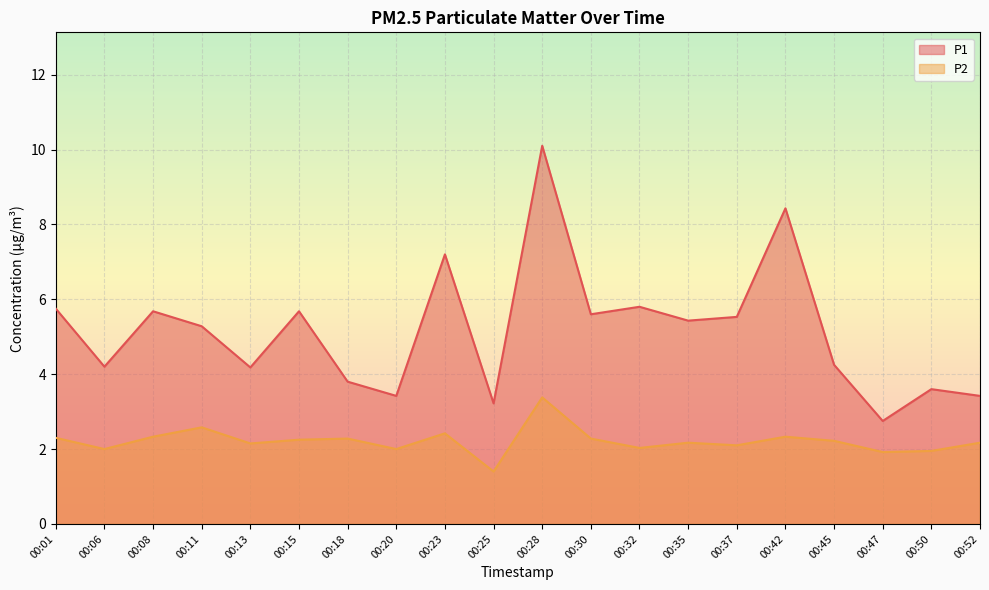

How many interior local valleys does the P1 series have?

7